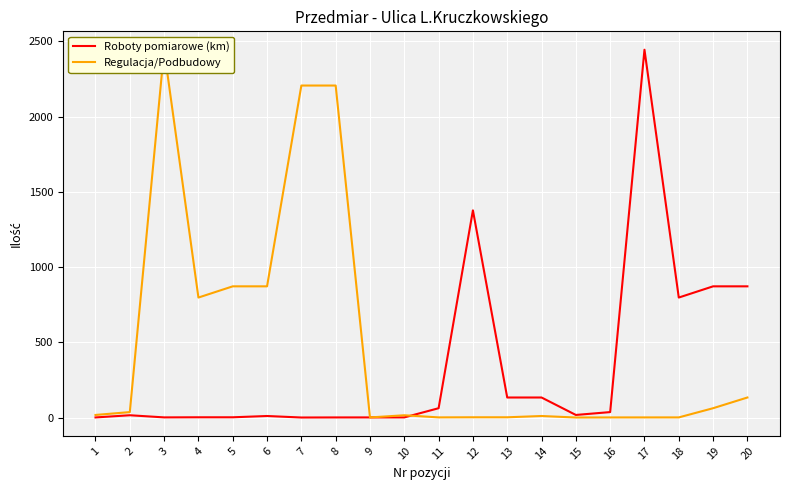

How many interior local peaks does the Roboty pomiarowe (km) series have?

4